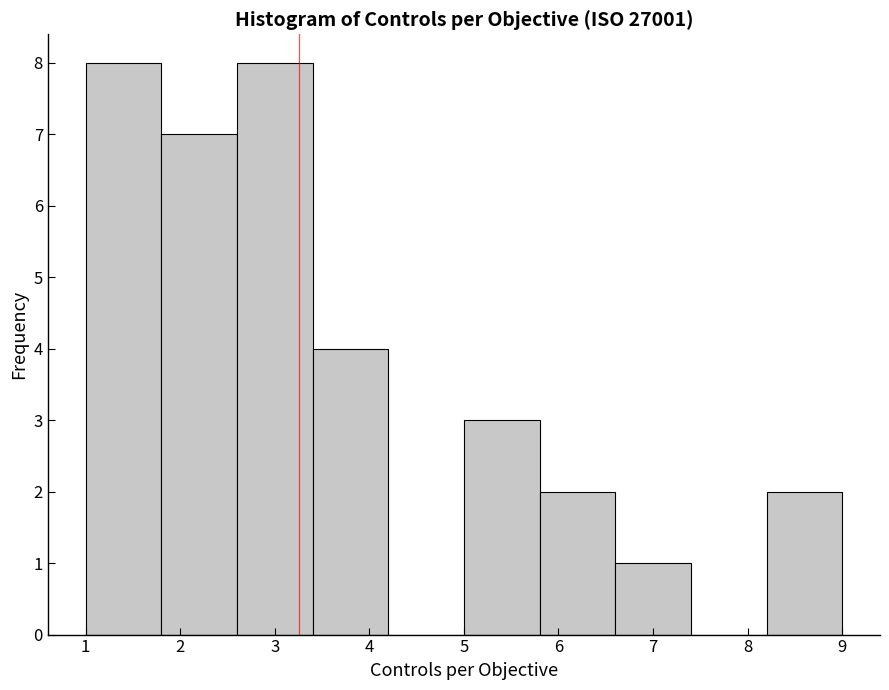

What is the height of the bar covering 5.8 to 6.6 on the x-axis? The values are not printed on the chart, so give them approximately, as read against the axis.

2